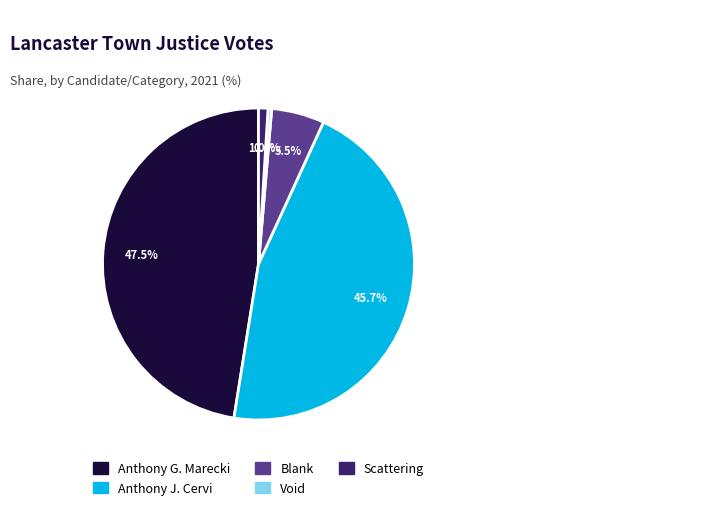

Is there a majority slice in this chart?

No